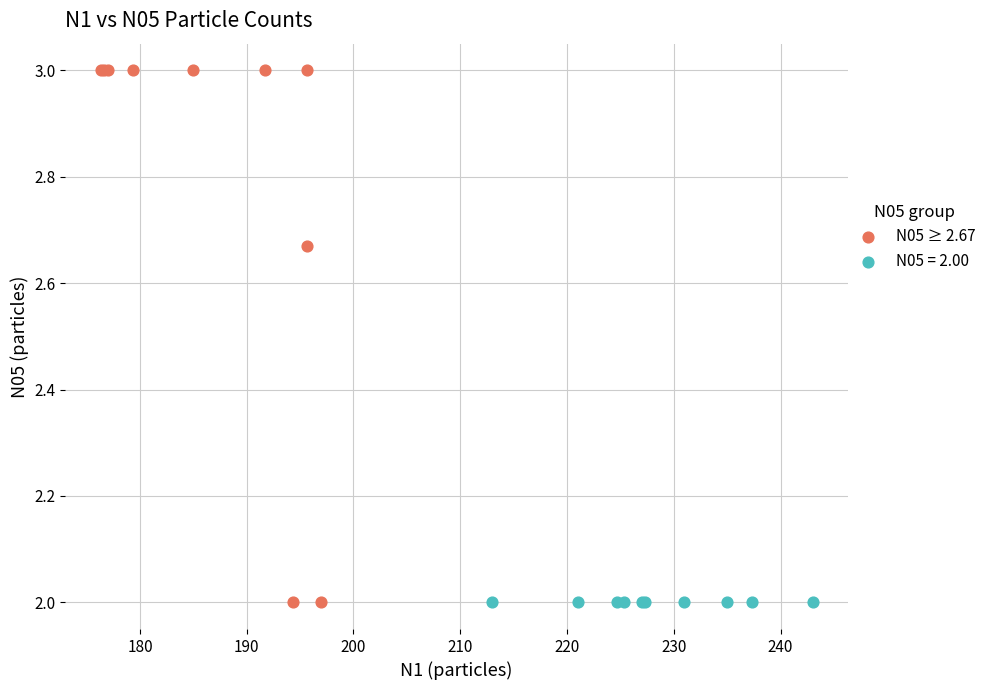

Which series contains the highest Y value?

N05 ≥ 2.67